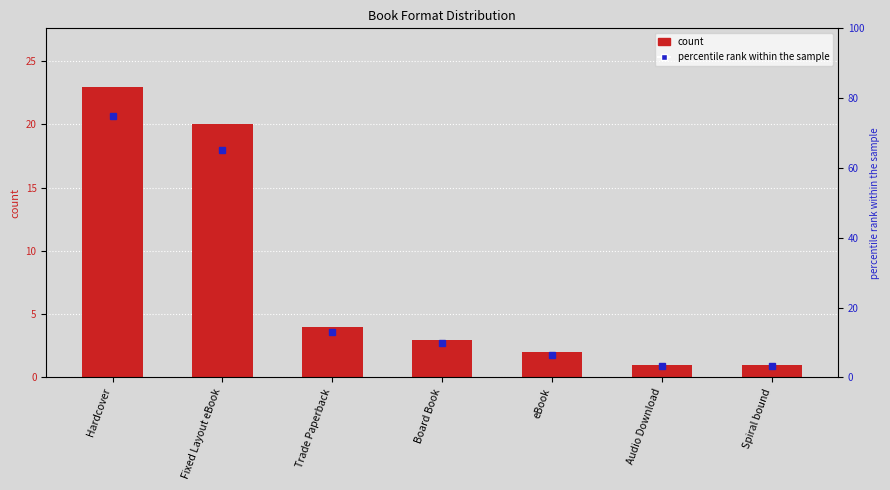

The chart shows a value of 20 at Fixed Layout eBook. True or false?

True